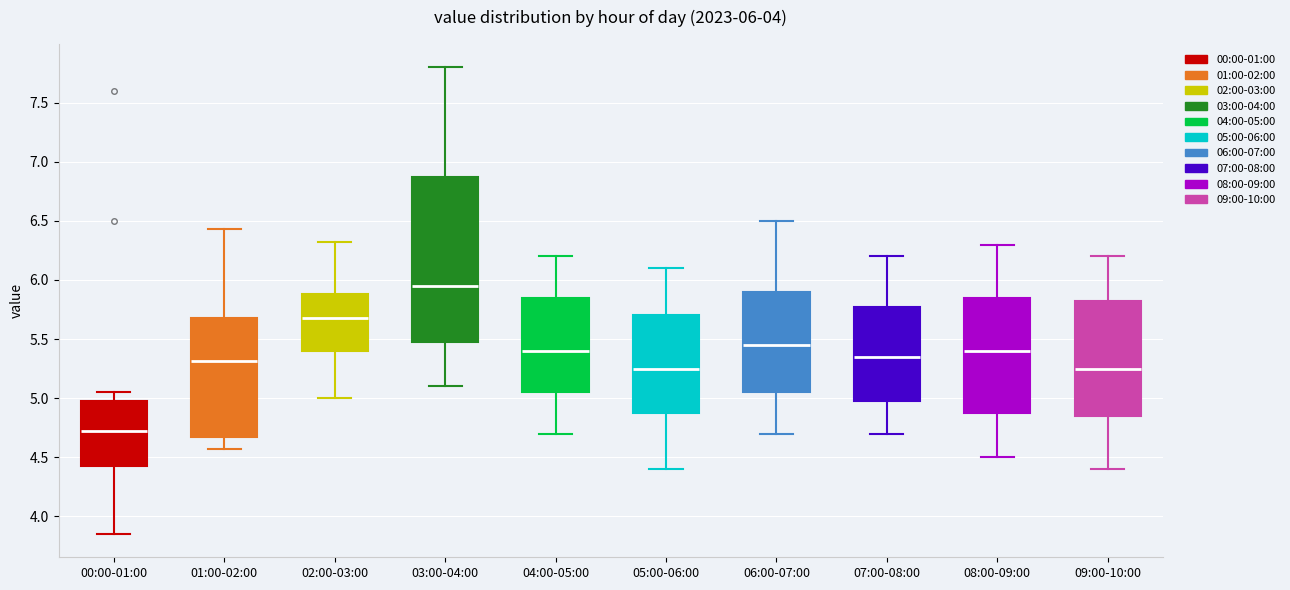

Which box has the highest median line?

03:00-04:00